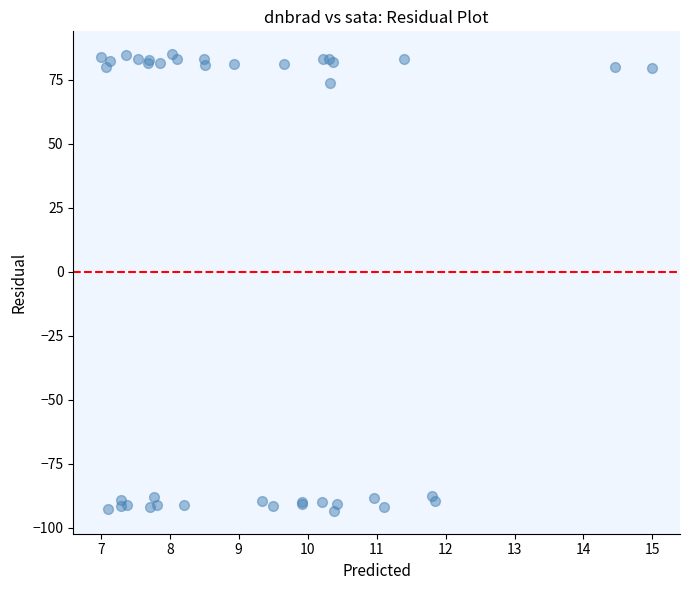

What Y value in the scatter plot is closest to -4?

73.6